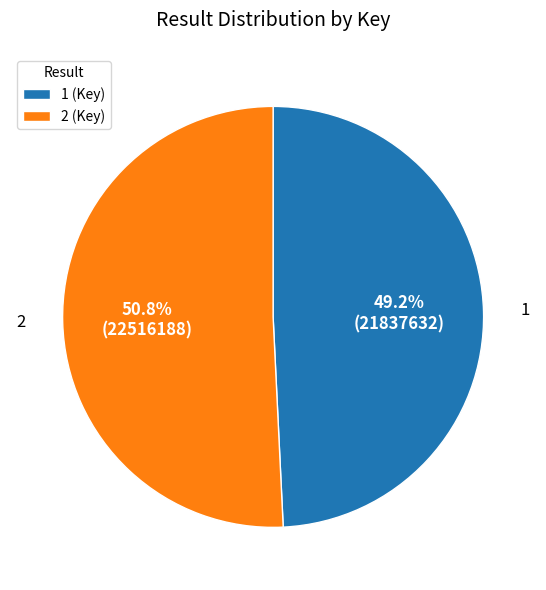

What percentage do 1 and 2 together represent?

100.0%